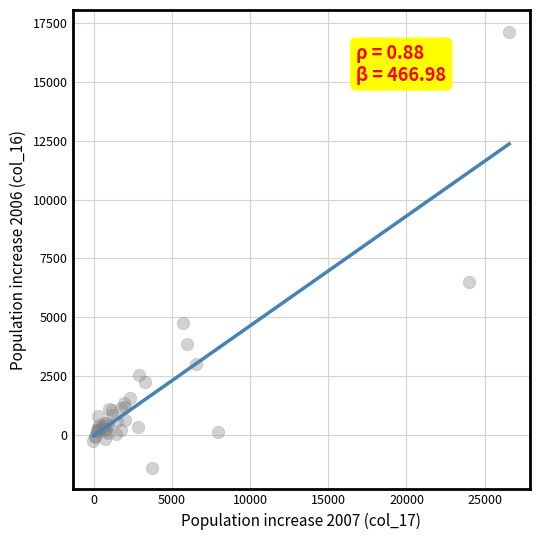

What Y value in the scatter plot is closest to 7870?

6516